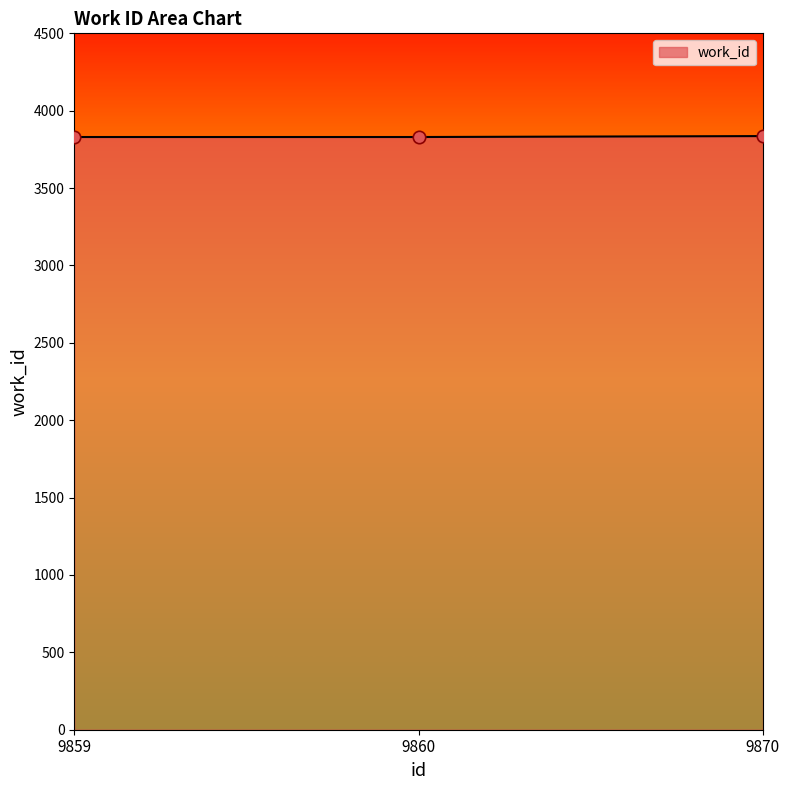

What is the change in value from 9859 to 9870?

+6